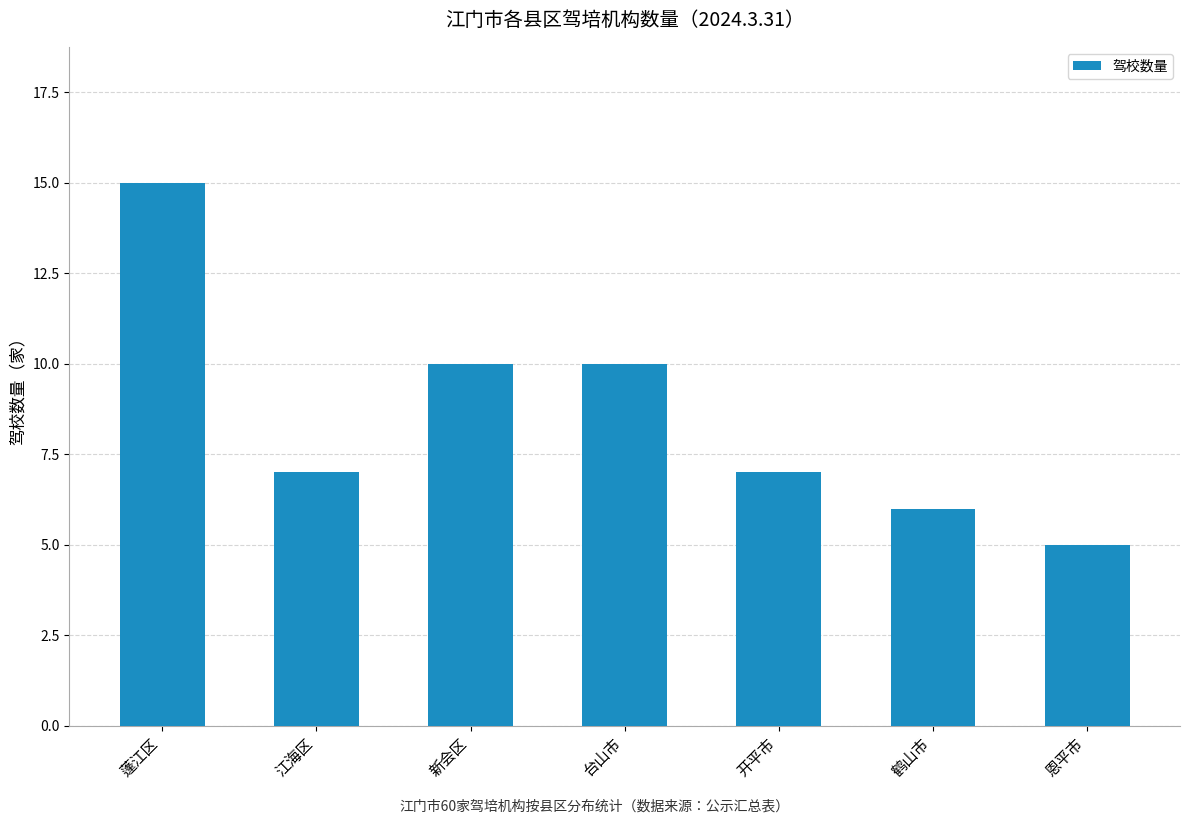

Which label corresponds to the largest value in the chart?

蓬江区